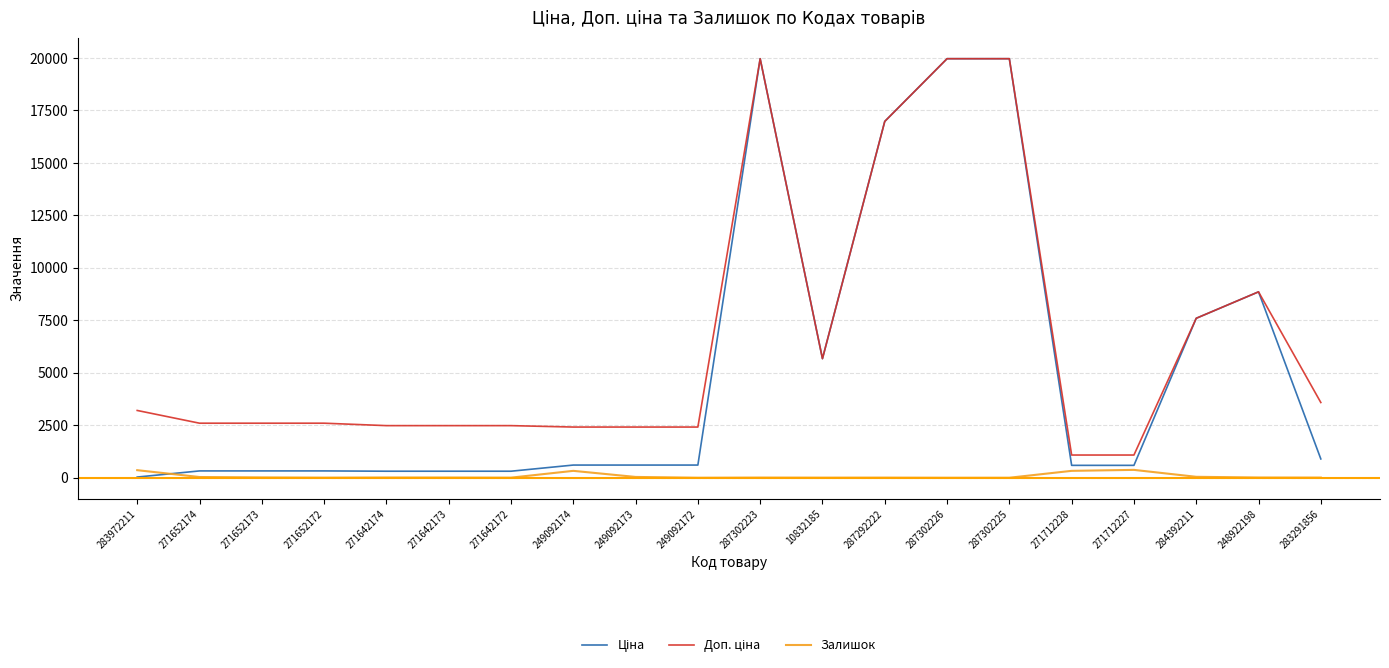

What is the greatest value displayed?

19964.2